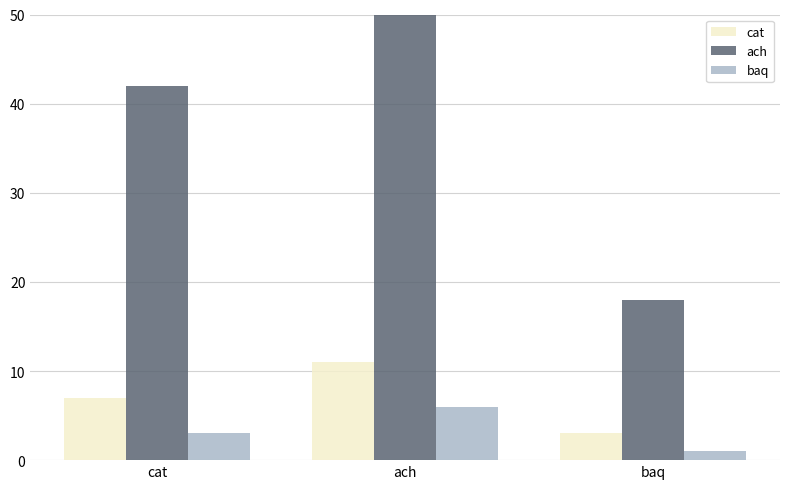

Reading left to right, extract all data points from this chart.

cat: 7	11	3
ach: 42	58	18
baq: 3	6	1